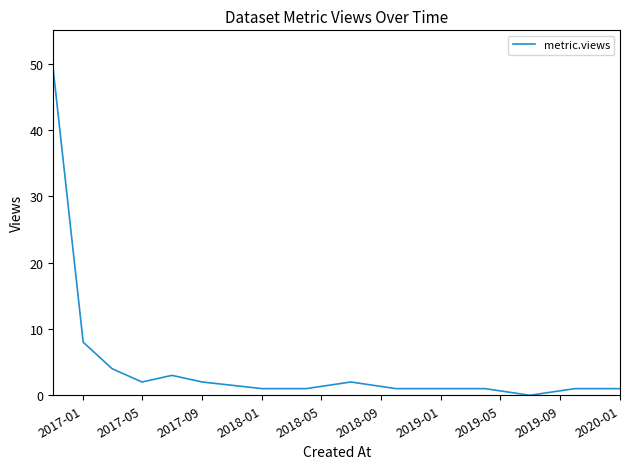

What is the maximum value shown in the chart?

49